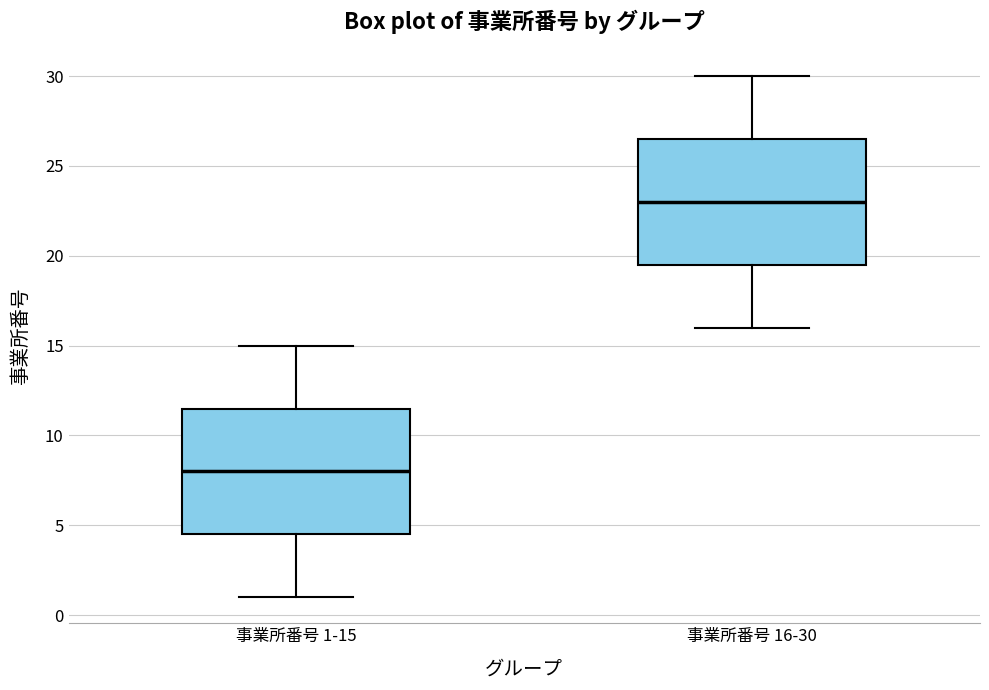

Reading left to right, transcribe this box plot: for each box, give where its median line is, the range the box spans, and where its two whiskers end, as read against the y-axis. The values are not printed on the chart, so give them approximately, as read against the axis.

事業所番号 1-15: median 8.0, box 4.5 to 11.5, whiskers 1.0 to 15.0
事業所番号 16-30: median 23.0, box 19.5 to 26.5, whiskers 16.0 to 30.0